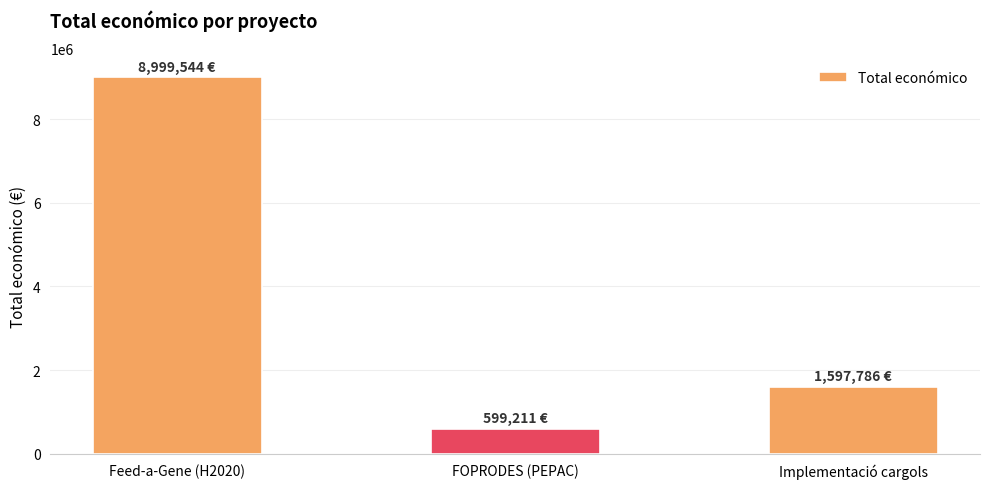

Count the values in the range 599211 to 8999544.

3